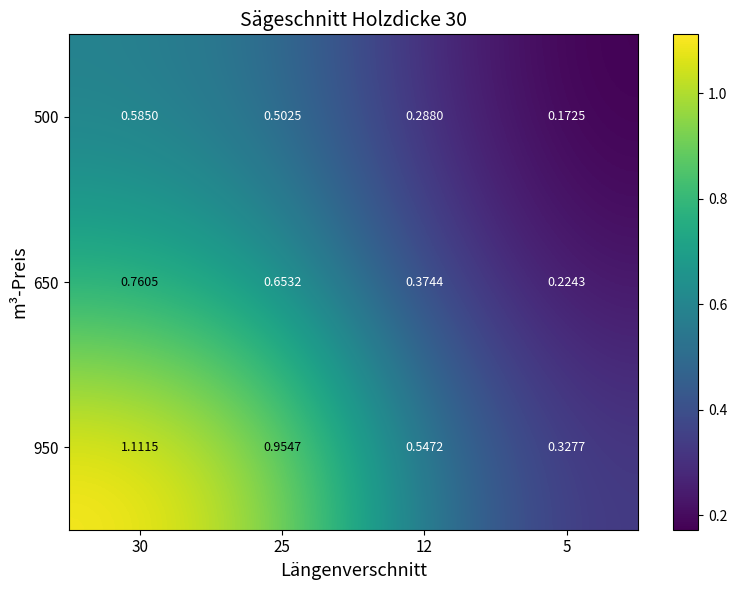

Which series changed the most between 12 and 5?

950